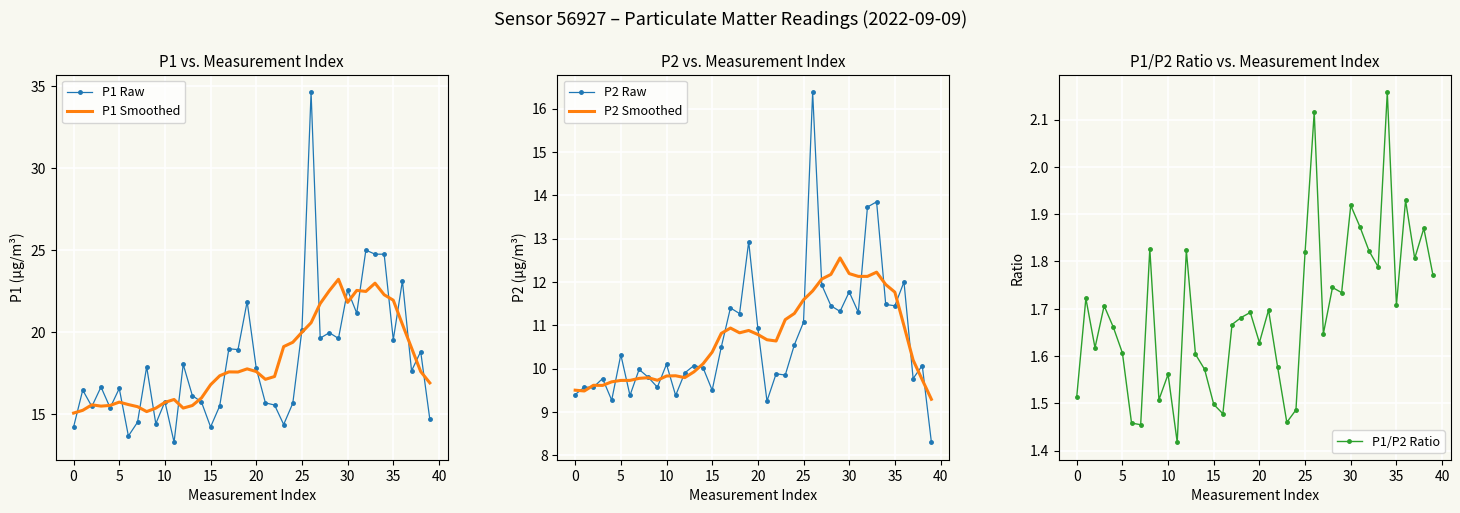

Which series has the largest range (max minus min)?

P1 Raw